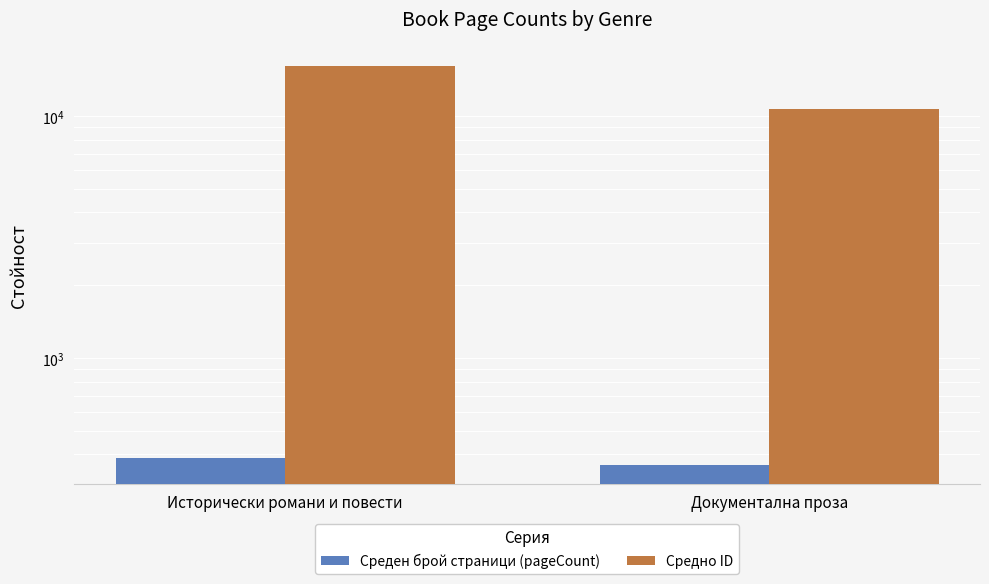

At which label does Средно ID reach its peak?

Исторически романи и повести